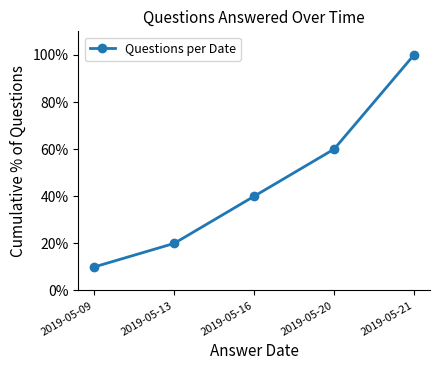

What is the sum of all values?

230